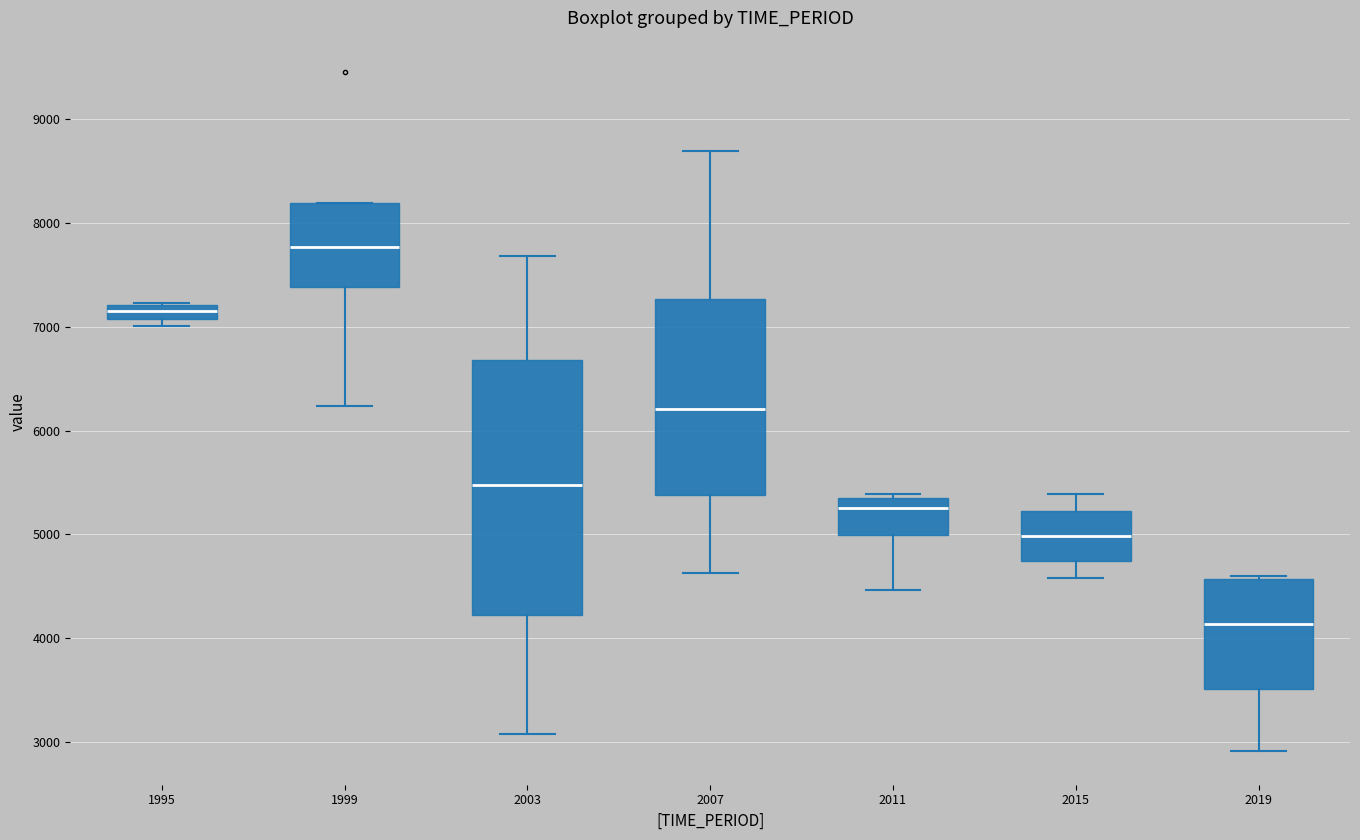

Which box is the tallest, from its lower edge to its upper edge?

2003